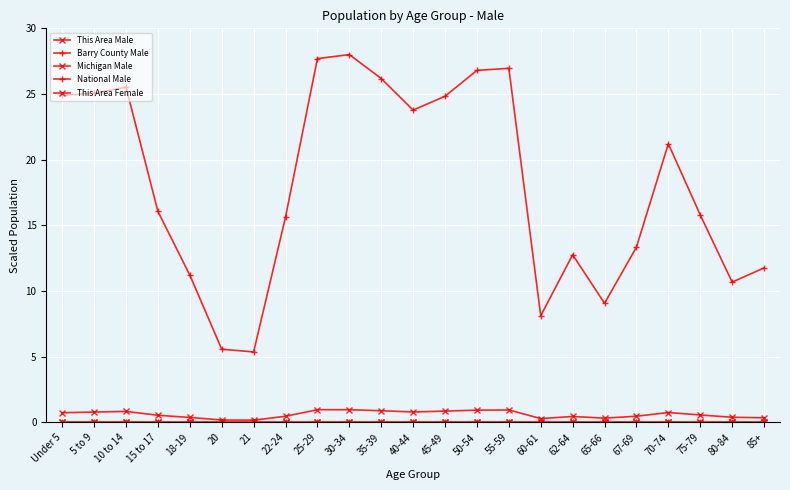

In Michigan Male, how many points are lower than both neighbors (excluding endpoints)?

4